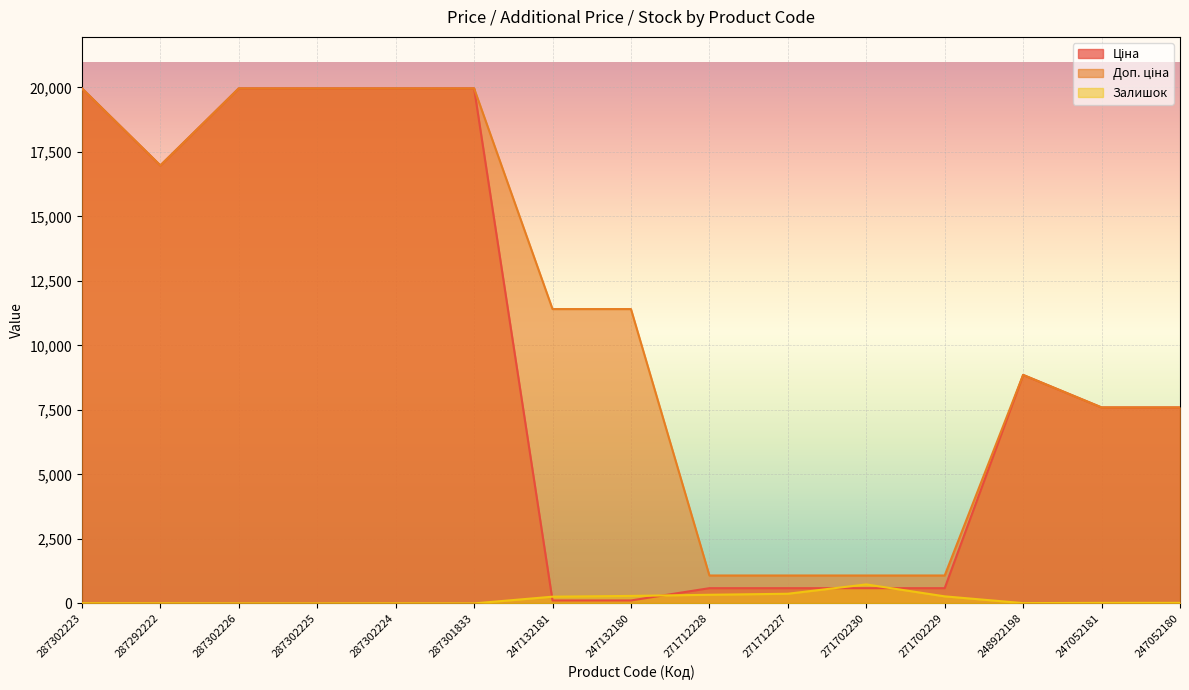

Reading left to right, list all the values displayed in this chart.

Ціна: 19964.2	16976.3	19964.2	19964.2	19964.2	19964.2	114.1	114.1	589.9	589.9	589.9	589.9	8856.7	7596.5	7596.5
Доп. ціна: 19964.2	16976.3	19964.2	19964.2	19964.2	19964.2	11410.0	11410.0	1081.7	1081.7	1081.7	1081.7	8856.7	7596.5	7596.5
Залишок: 7.0	5.0	1.0	0.0	3.0	0.0	260.0	290.0	334.0	374.0	736.0	273.0	11.0	20.0	21.0